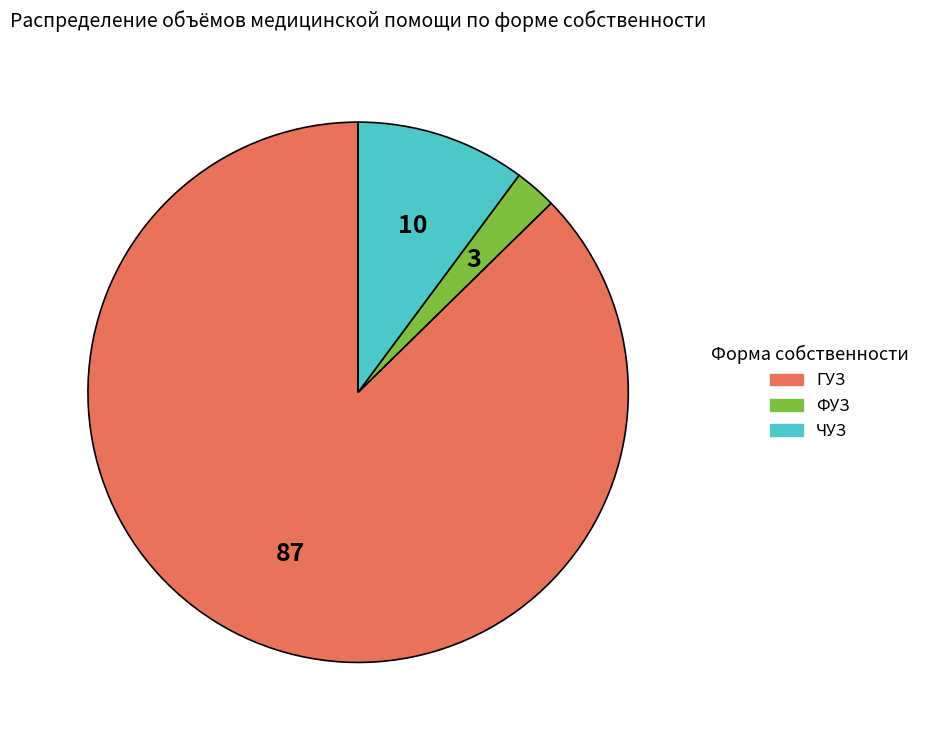

True or false: ГУЗ accounts for 93% of the total.

False